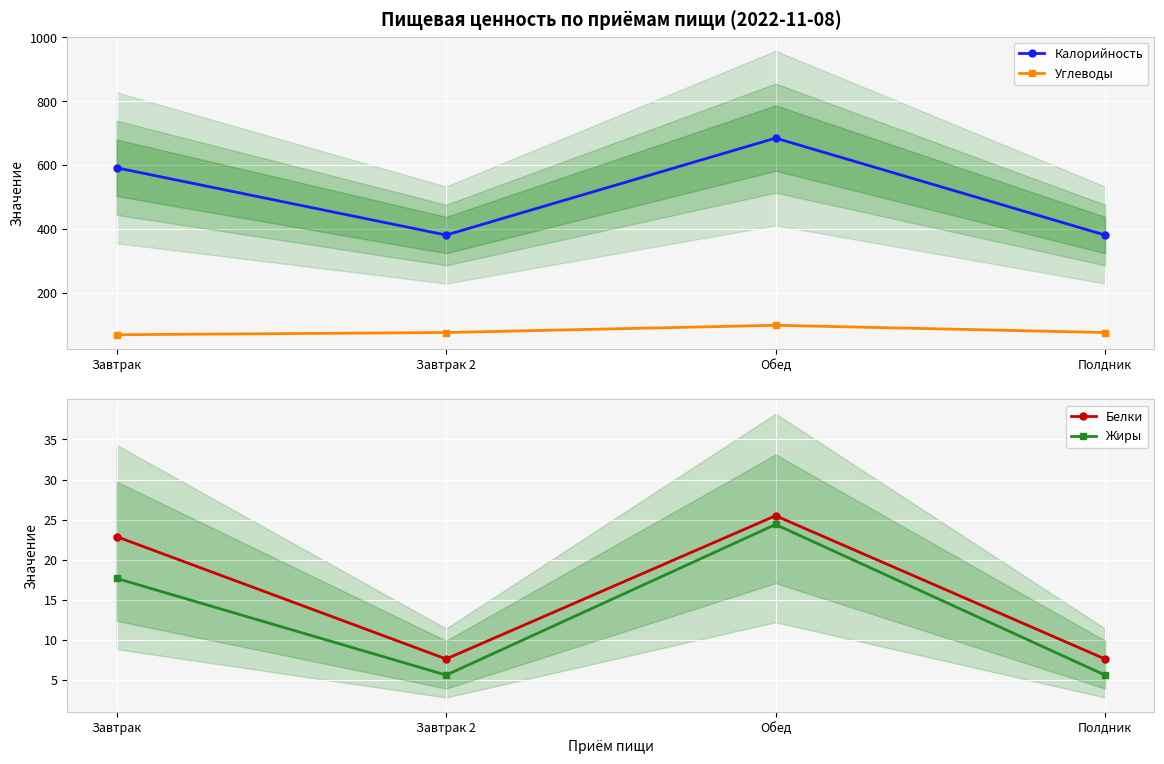

Which category has the highest value in the Калорийность series?

Обед